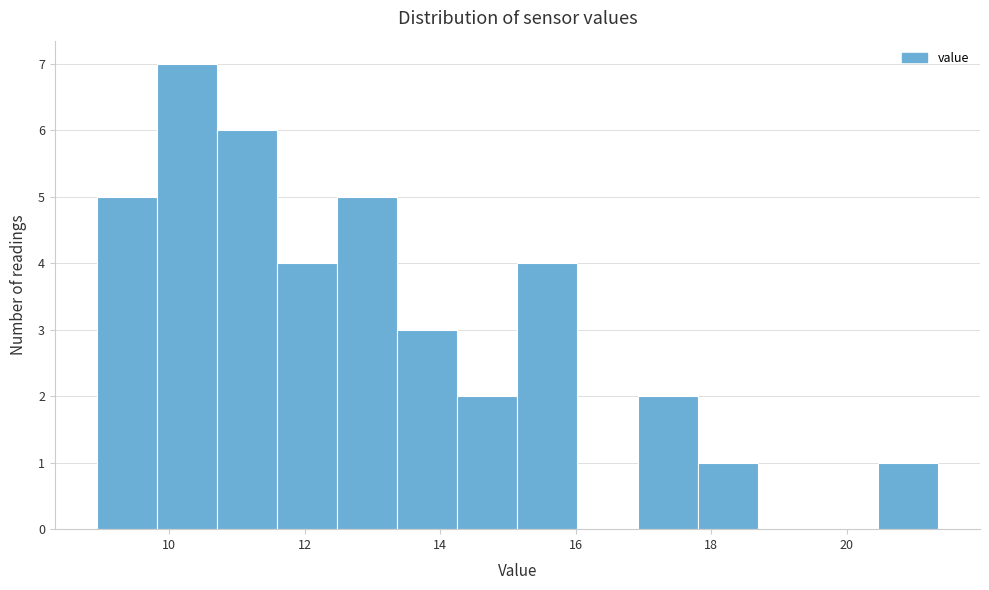

Reading left to right, list every bar in this chart as the range it spans on the x-axis followed by its height. Neither the bar edges nor the heights are printed on the chart, so give them approximately, as read against the axes.

9.0 to 9.8: 5
9.8 to 10.8: 7
10.8 to 11.6: 6
11.6 to 12.4: 4
12.4 to 13.4: 5
13.4 to 14.2: 3
14.2 to 15.2: 2
15.2 to 16.0: 4
16.0 to 17.0: 0
17.0 to 17.8: 2
17.8 to 18.6: 1
18.6 to 19.6: 0
19.6 to 20.4: 0
20.4 to 21.4: 1